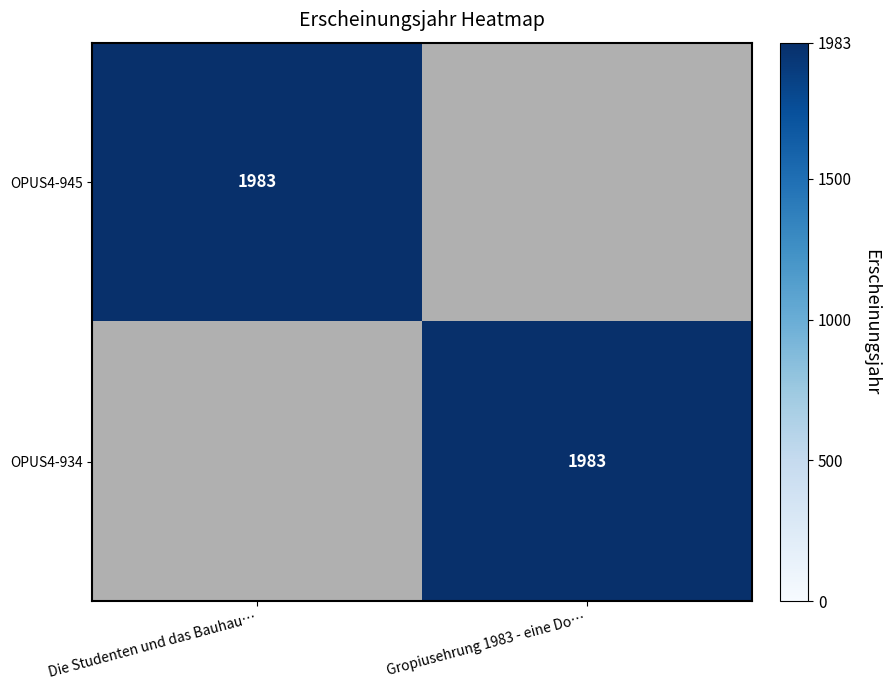

At which category is the sum across all series the highest?

Die Studenten und das Bauhau…